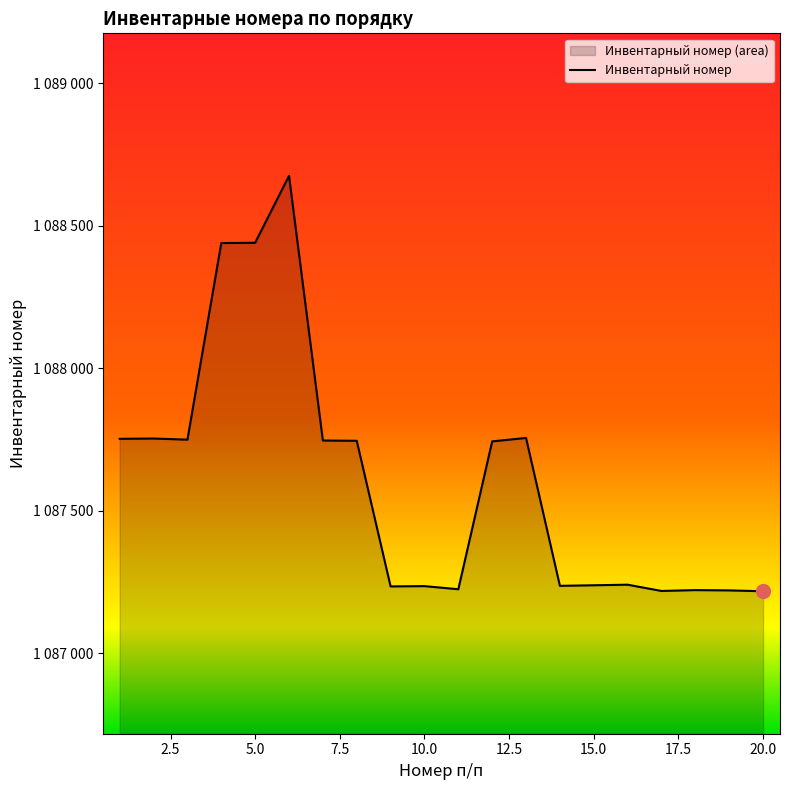

The chart shows a value of 1087222 at 18. True or false?

True